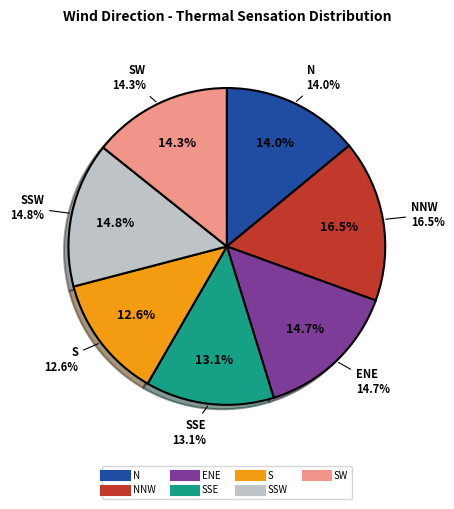

To the nearest percent, what percentage of the pie is NNW?

17%